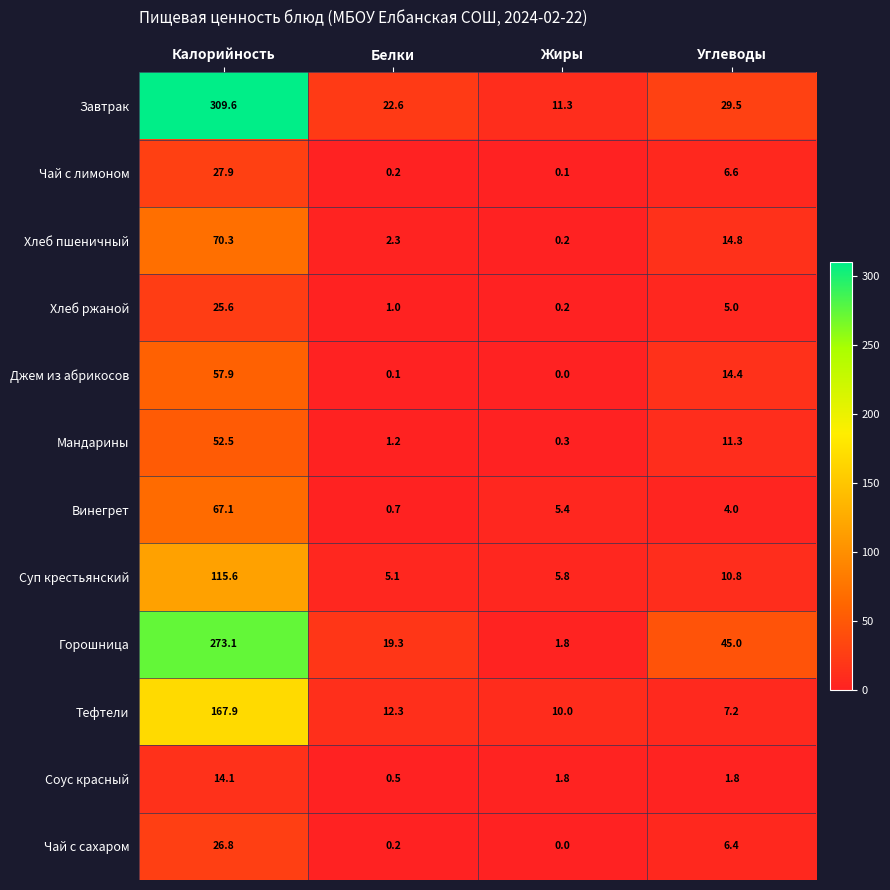

Which category has the lowest value across all series?

Жиры